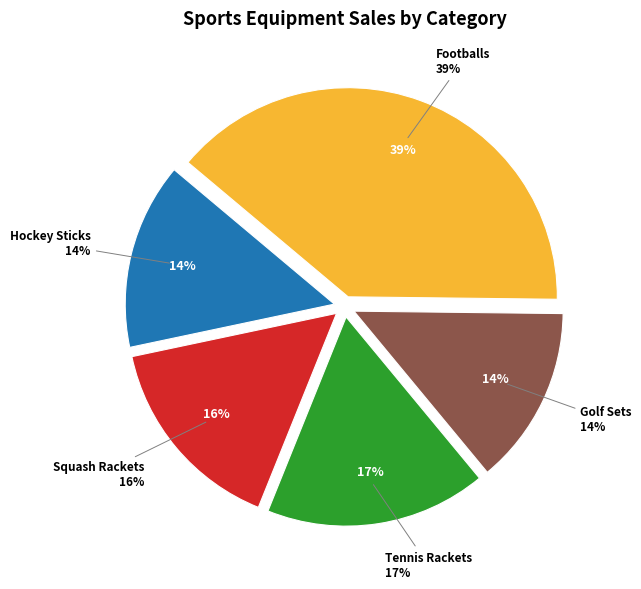

To the nearest percent, what is the average slice percentage?

20%